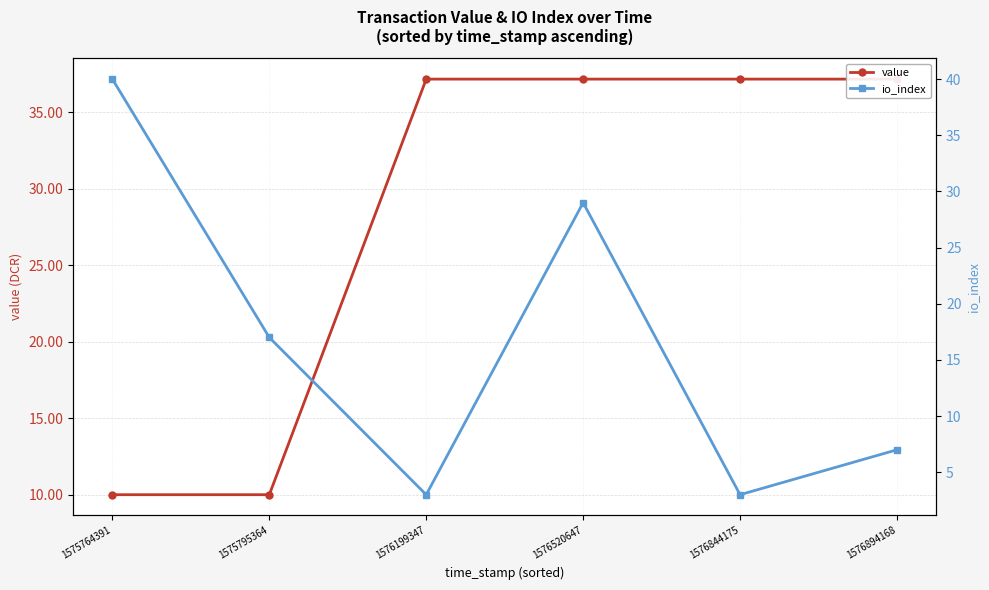

What is the approximate value of value at 1576199347?

37.2